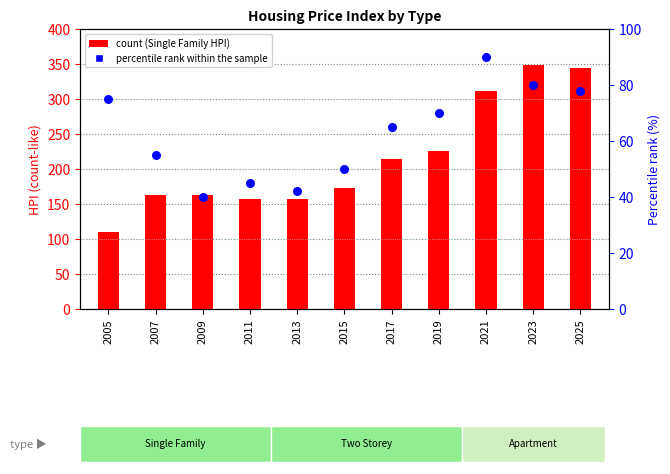

What is the total value across all series at 2015?

222.9